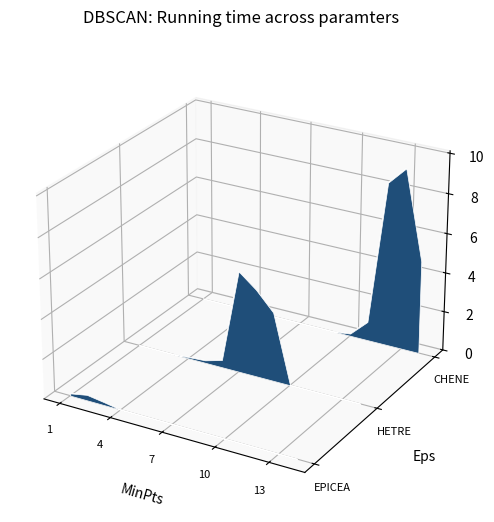

True or false: EPICEA and CHENE cross at least once.

False